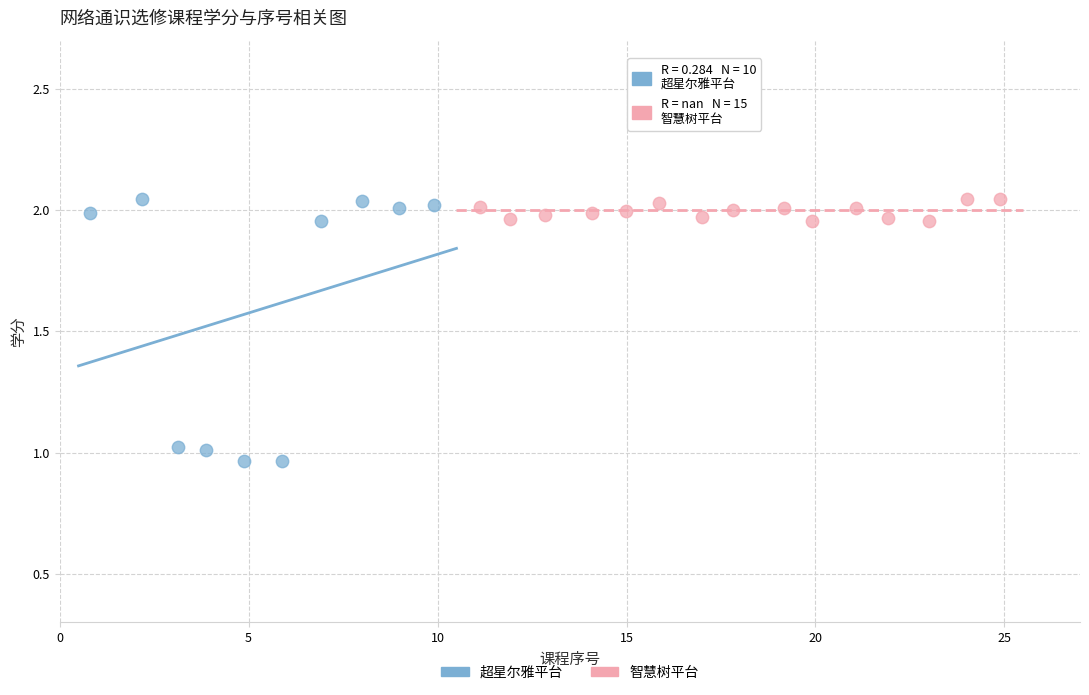

Which series contains the lowest Y value?

超星尔雅平台